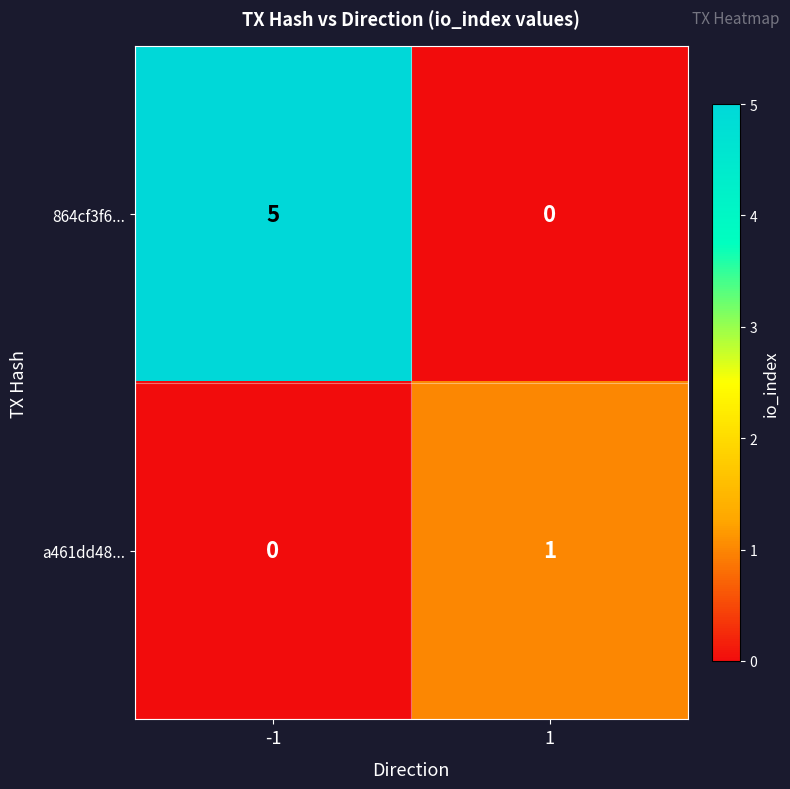

Rank the series by their maximum value, from lowest to highest.

a461dd48..., 864cf3f6...